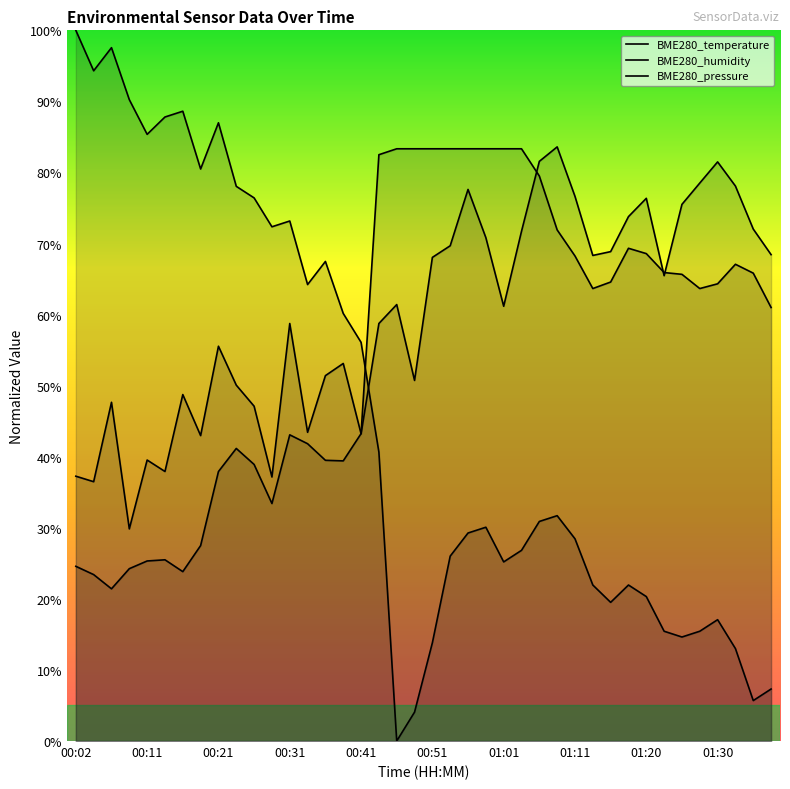

How many lines are shown in the chart?

3